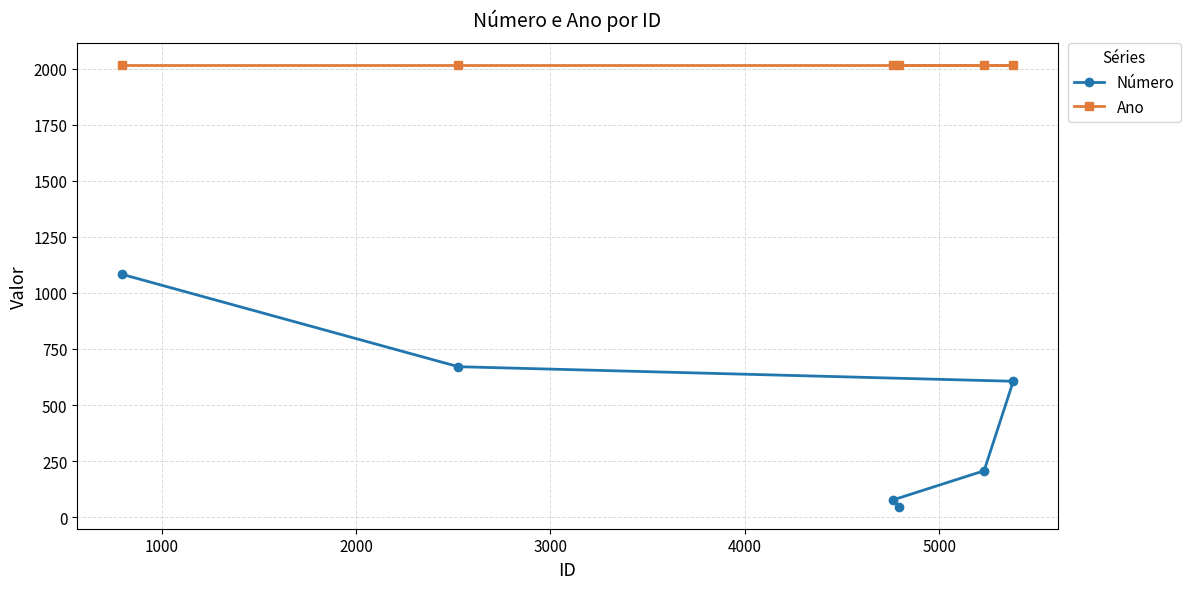

What is the sum of all Número values?

2691